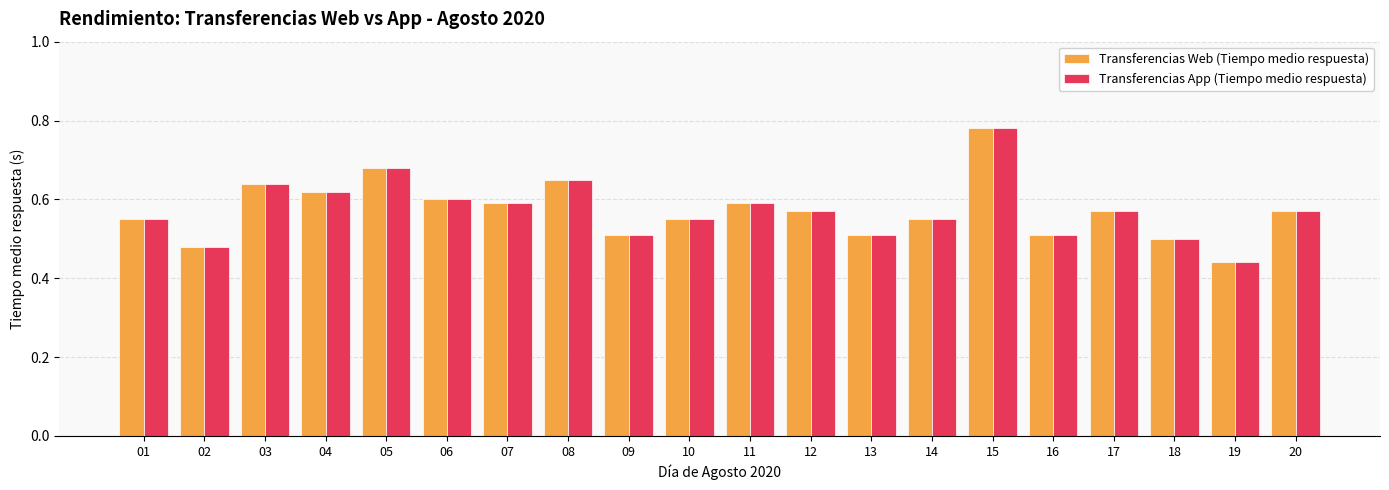

The value of Transferencias App (Tiempo medio respuesta) at 12 is 0.6. True or false?

True